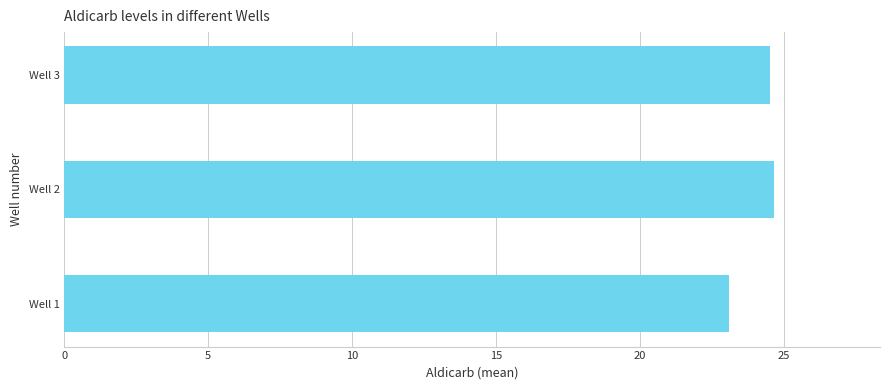

What is the change in value from Well 1 to Well 3?

+1.4